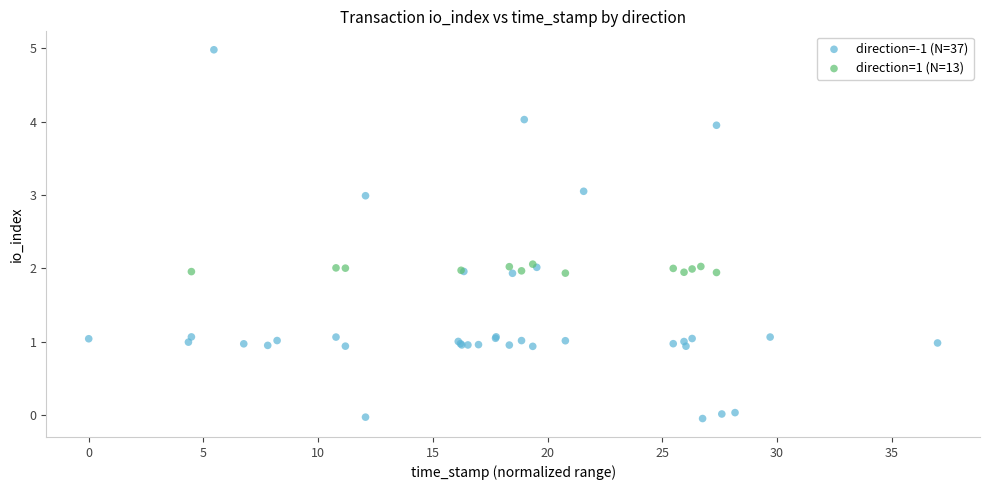

Which series reaches the minimum Y coordinate?

direction=-1 (N=37)